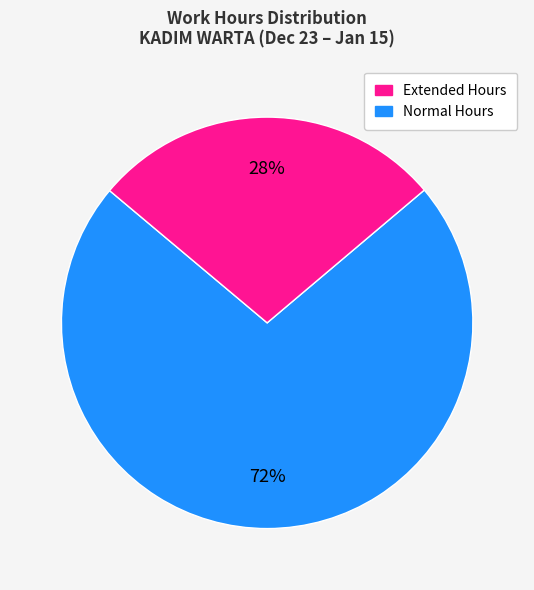

To the nearest percent, what is the average slice percentage?

50%